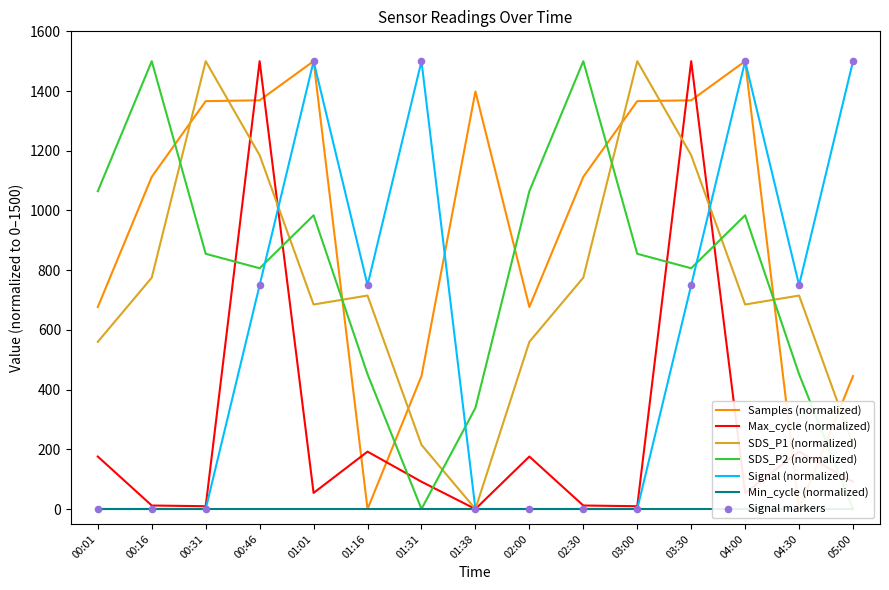

What is the total value across all series at 03:30?

5610.4